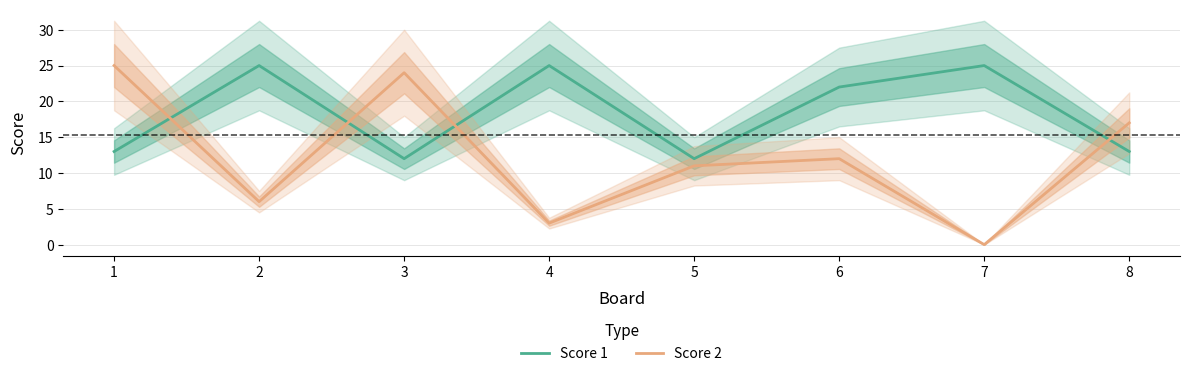

What value does the Score 2 series have at 5, to the nearest 10?

10